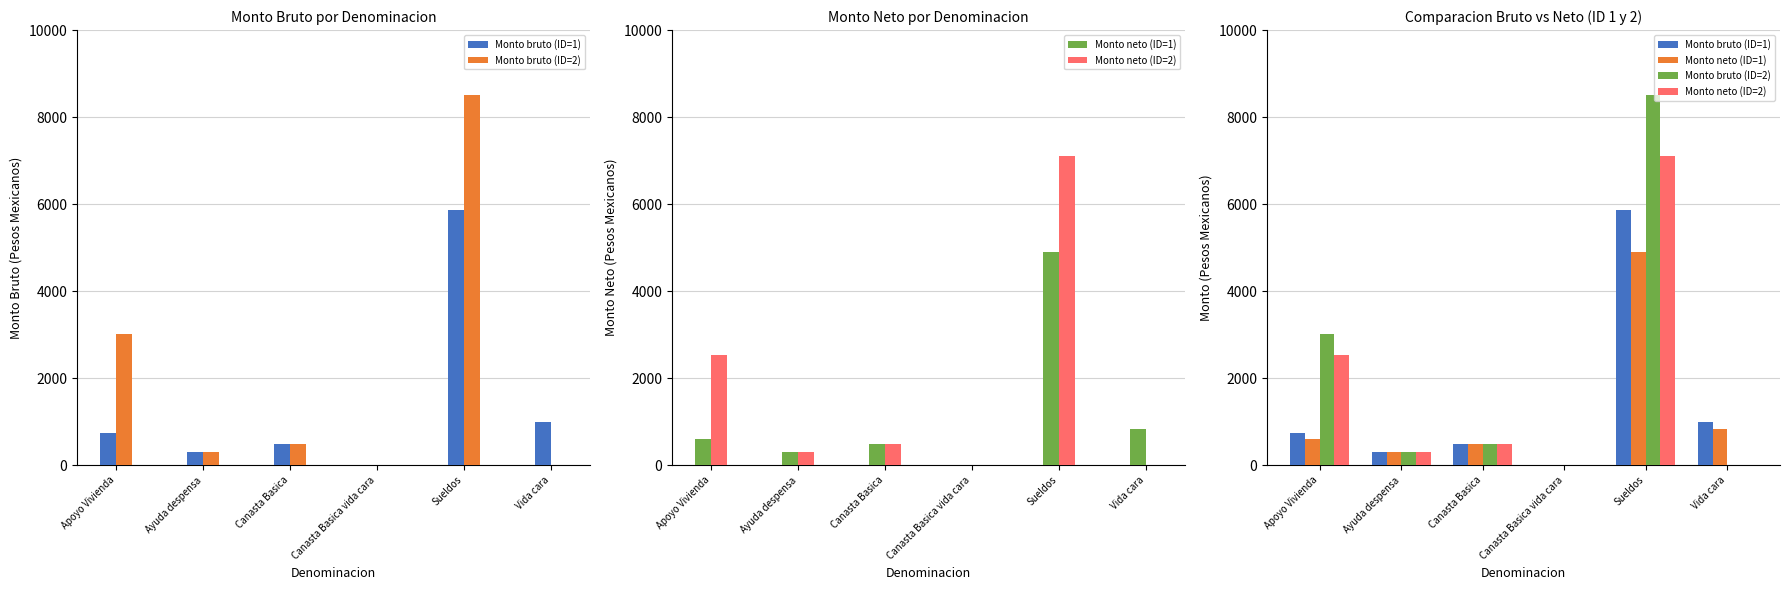

Rank the series at Vida cara from lowest to highest value.

Monto bruto (ID=2), Monto neto (ID=2), Monto neto (ID=1), Monto bruto (ID=1)